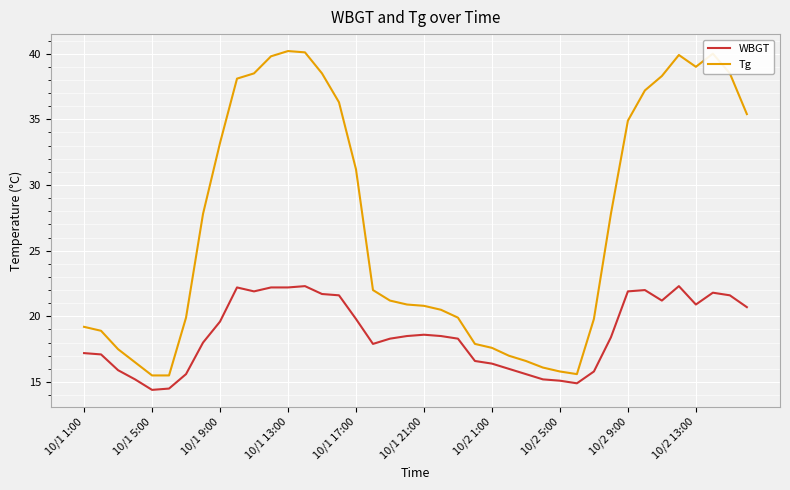

What is the smallest value displayed?

14.4